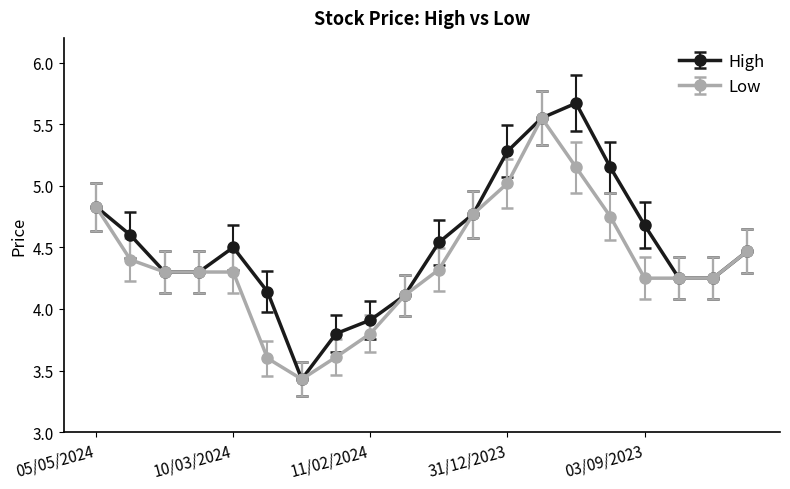

How many values in the High series are below 4?

3